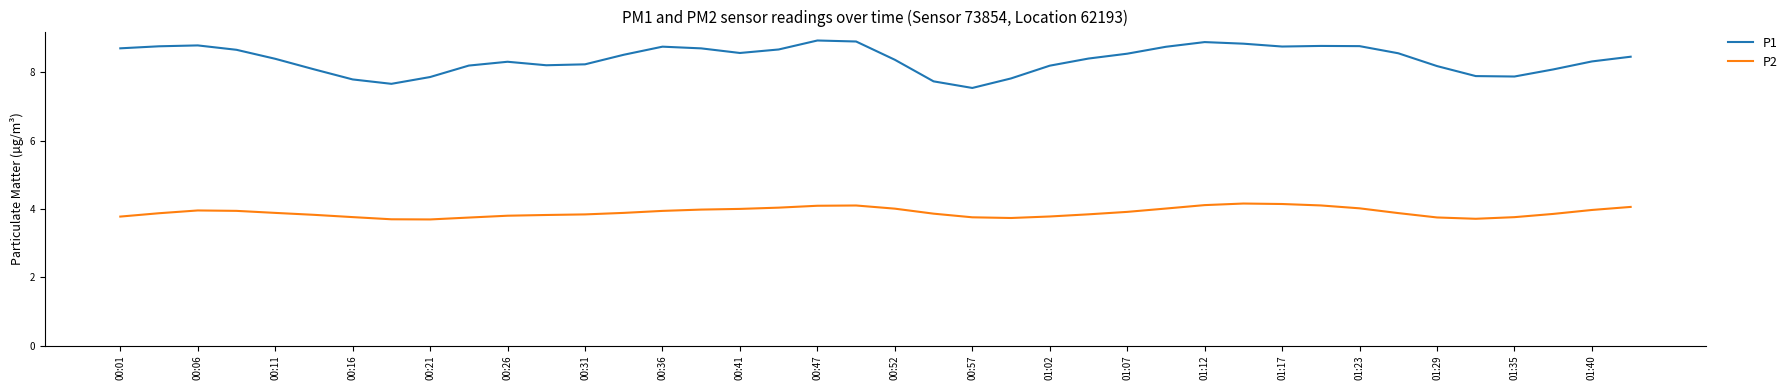

Which series has the largest total across all categories?

P1